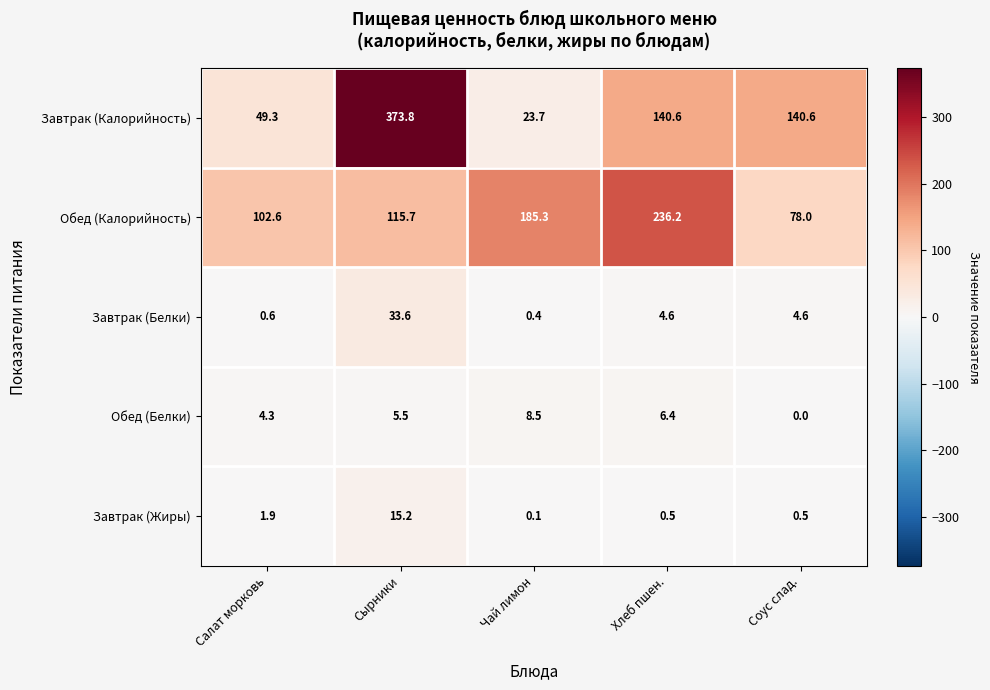

Reading right to left, extract all data points from this chart.

Завтрак (Калорийность): 140.6	140.6	23.7	373.8	49.3
Обед (Калорийность): 78.0	236.2	185.3	115.7	102.6
Завтрак (Белки): 4.6	4.6	0.4	33.6	0.6
Обед (Белки): 0.0	6.4	8.5	5.5	4.3
Завтрак (Жиры): 0.5	0.5	0.1	15.2	1.9